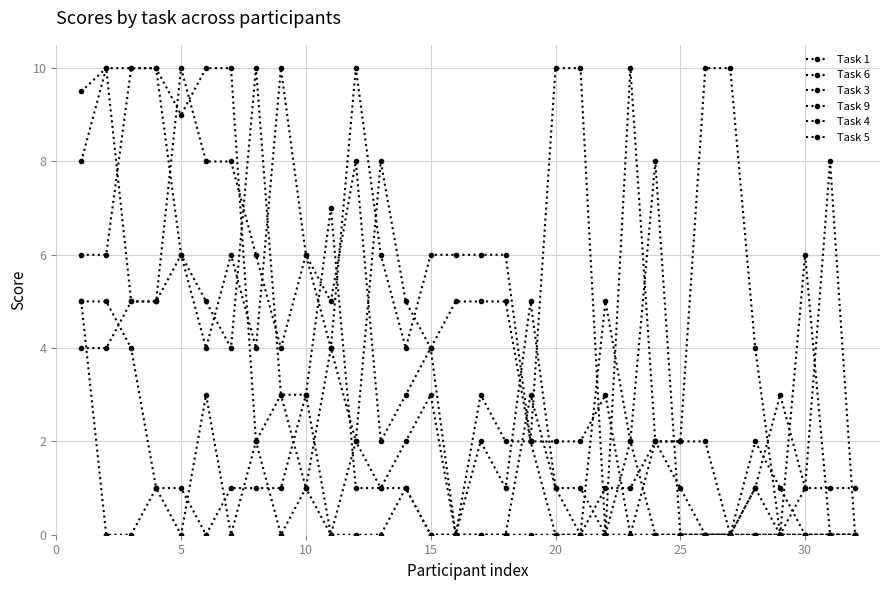

Where is the first local minimum for Task 9?

25